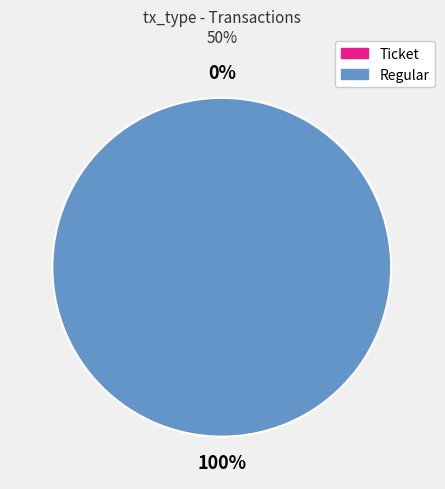

To the nearest percent, what percentage of the pie is Regular?

100%